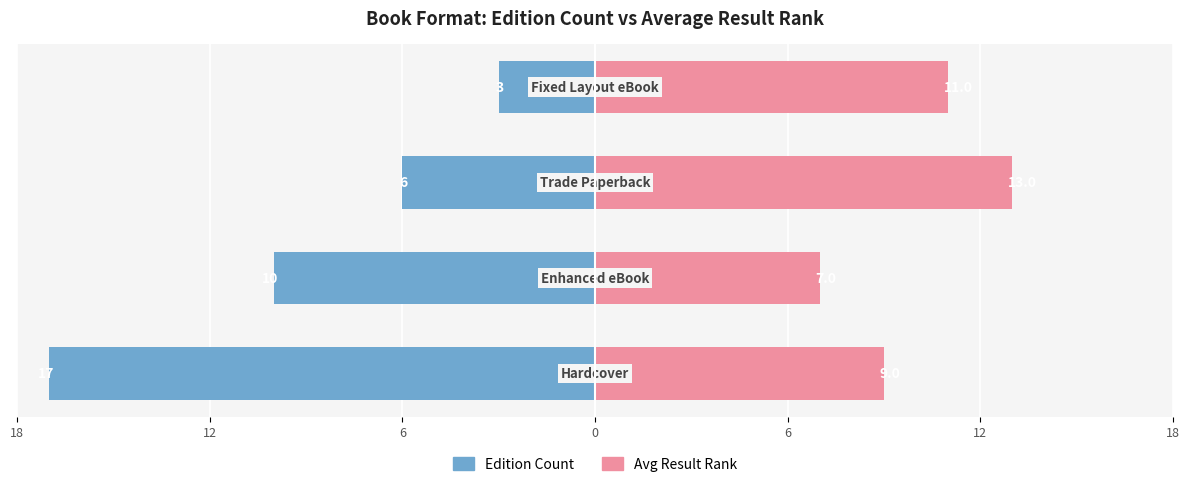

Are the bars horizontal?

Yes